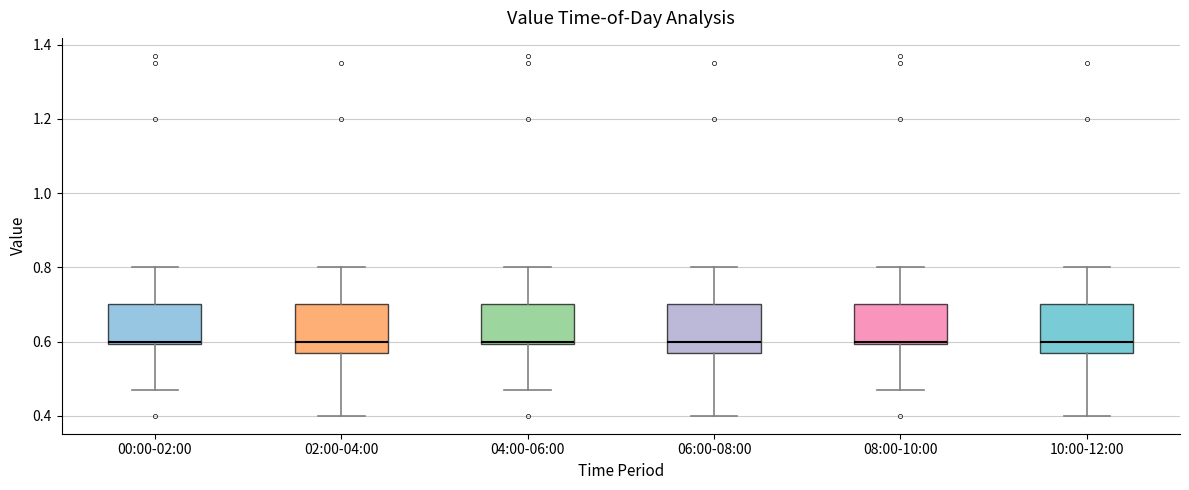

Where does the lower whisker of the box for 02:00-04:00 end on the y-axis? The values are not printed on the chart, so give them approximately, as read against the axis.

0.40